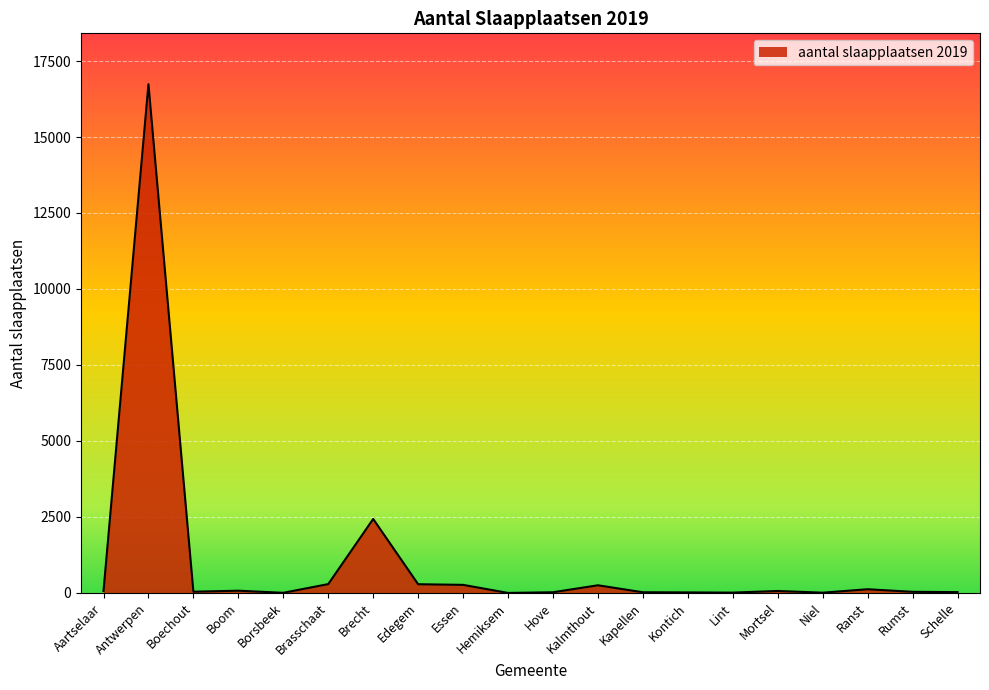

At which label is the value closest to 8368?

Brecht